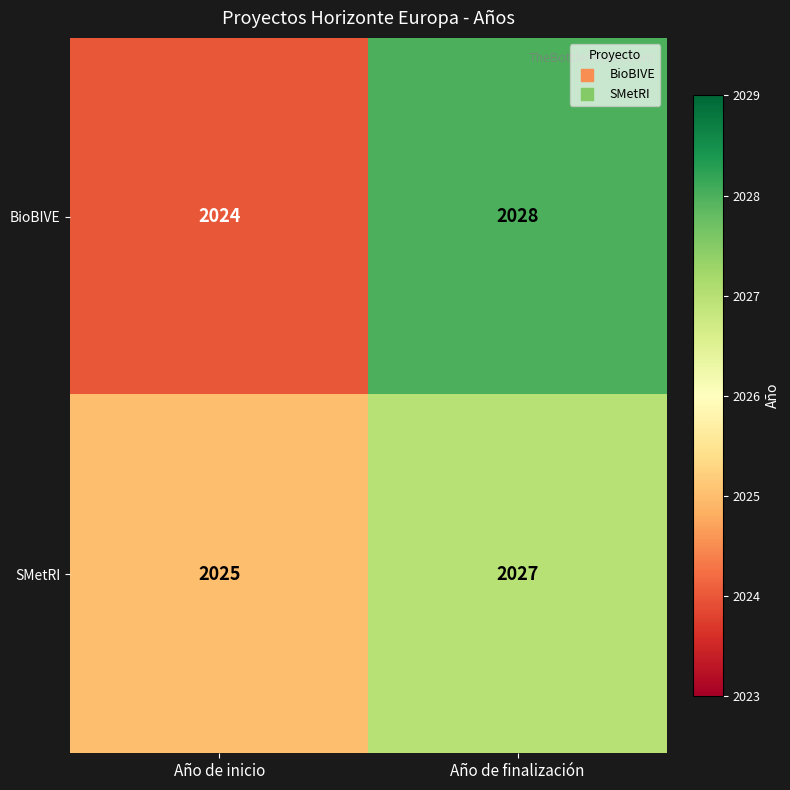

Rank the series by their maximum value, from highest to lowest.

BioBIVE, SMetRI